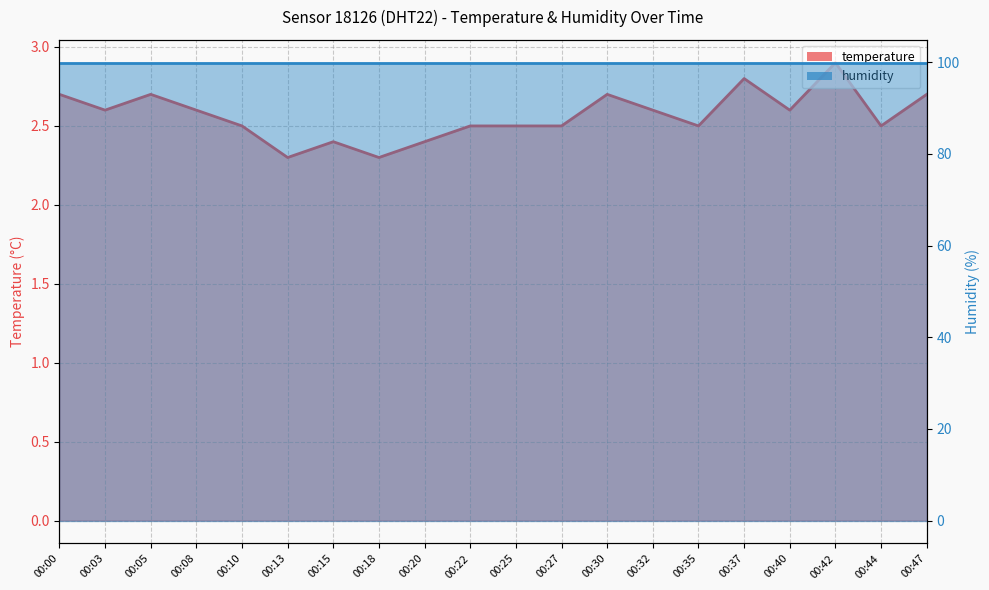

Reading left to right, what are all the values shown in this chart?

00:00=2.7	00:03=2.6	00:05=2.7	00:08=2.6	00:10=2.5	00:13=2.3	00:15=2.4	00:18=2.3	00:20=2.4	00:22=2.5	00:25=2.5	00:27=2.5	00:30=2.7	00:32=2.6	00:35=2.5	00:37=2.8	00:40=2.6	00:42=2.9	00:44=2.5	00:47=2.7